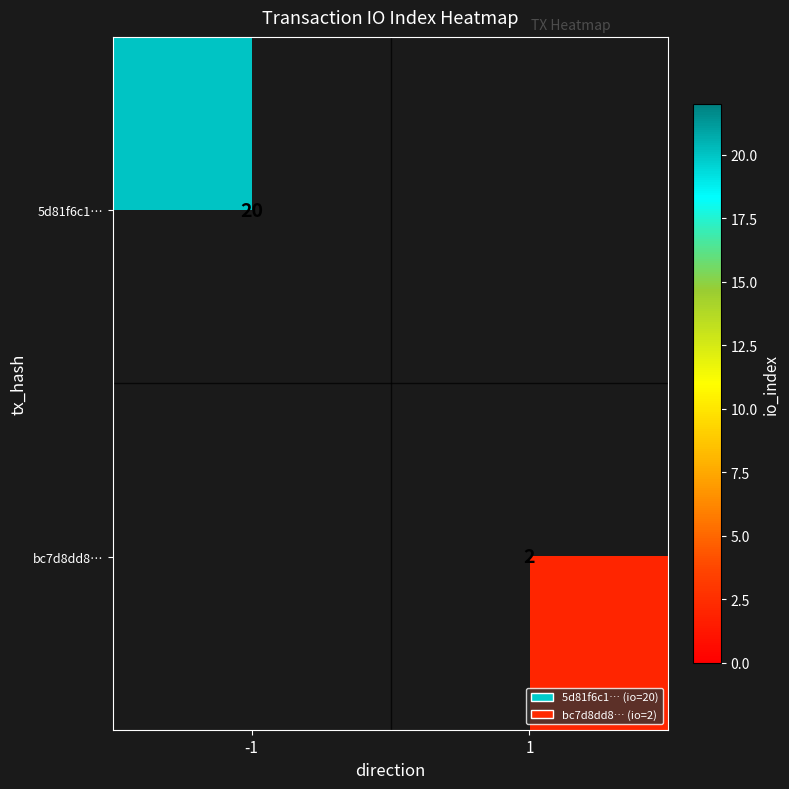

True or false: 5d81f6c1… has a value of 20 at -1.

True